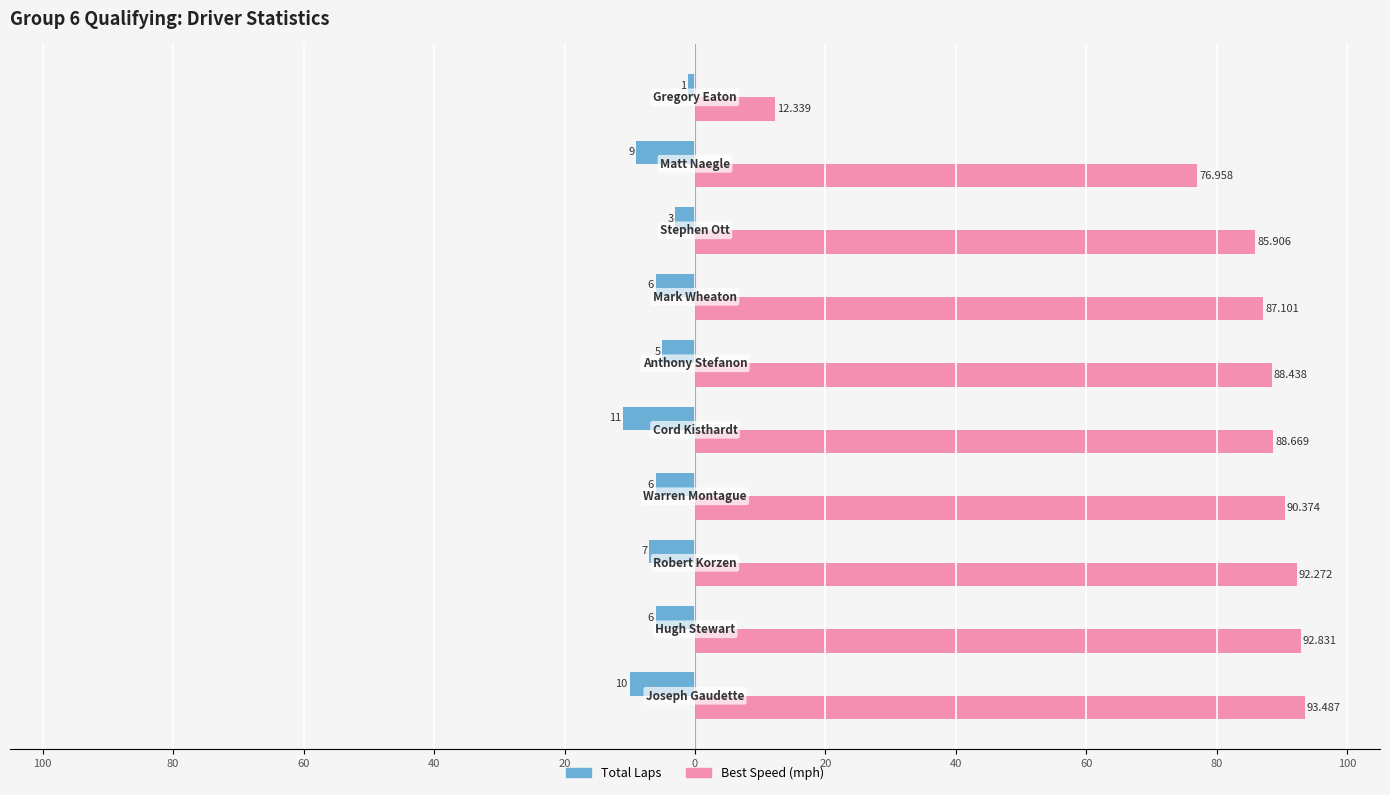

What are all the series names shown in the legend?

Total Laps, Best Speed (mph)